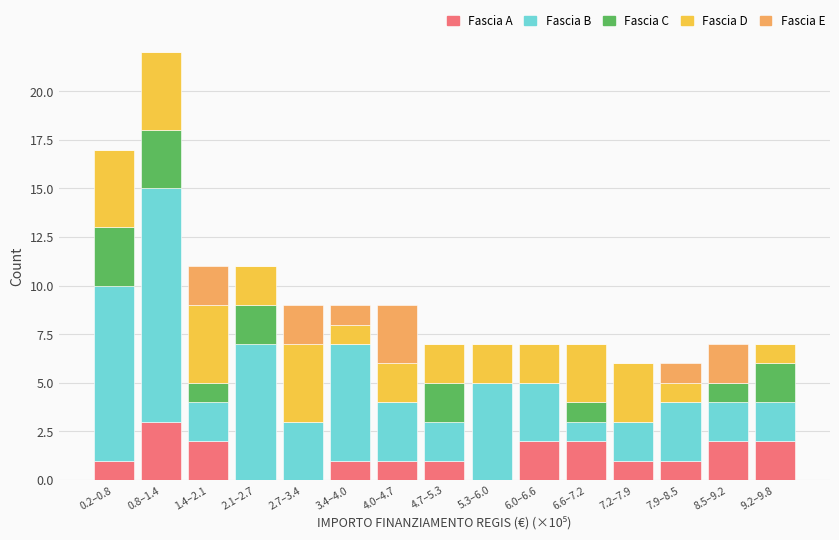

At which category is the sum across all series the highest?

0.8–1.4